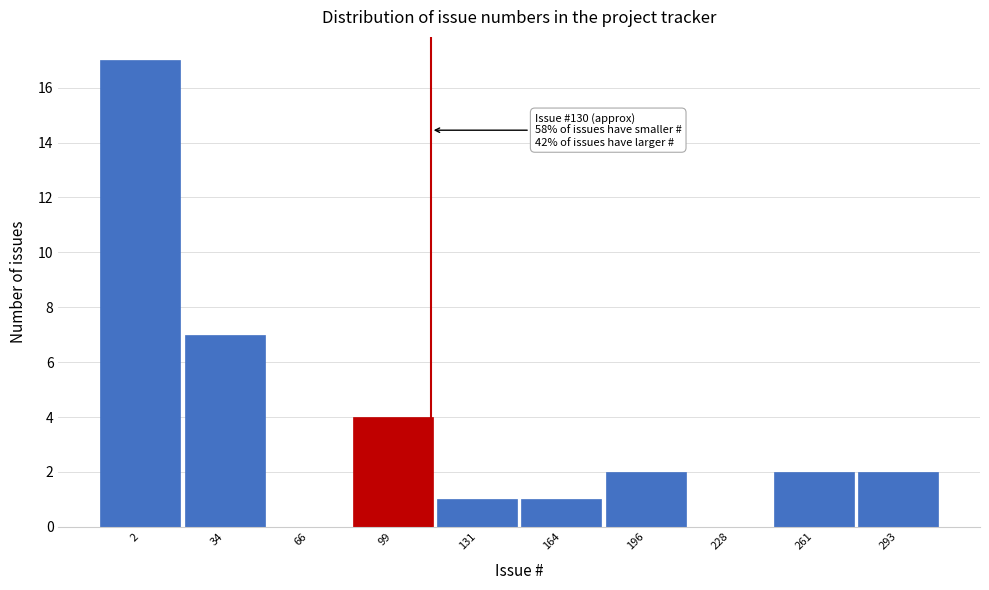

Reading left to right, transcribe all the data shown in this chart.

2=17	34=7	66=0	99=4	131=1	164=1	196=2	228=0	261=2	293=2